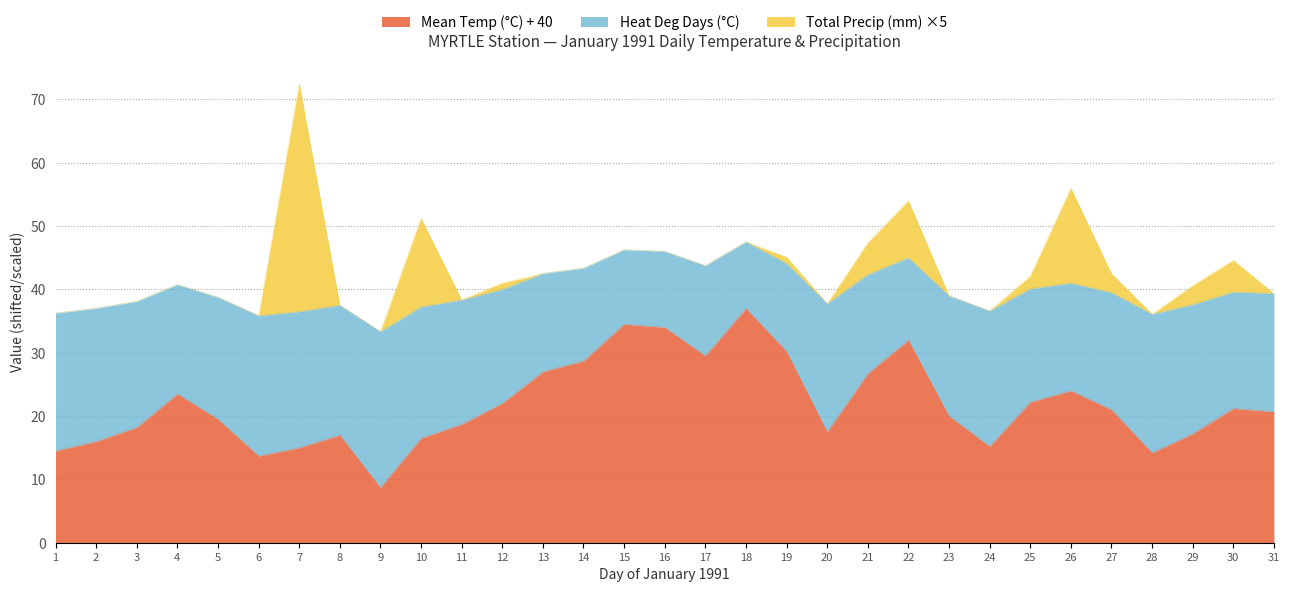

What is the maximum value for Mean Temp (°C) + 40?

37.0